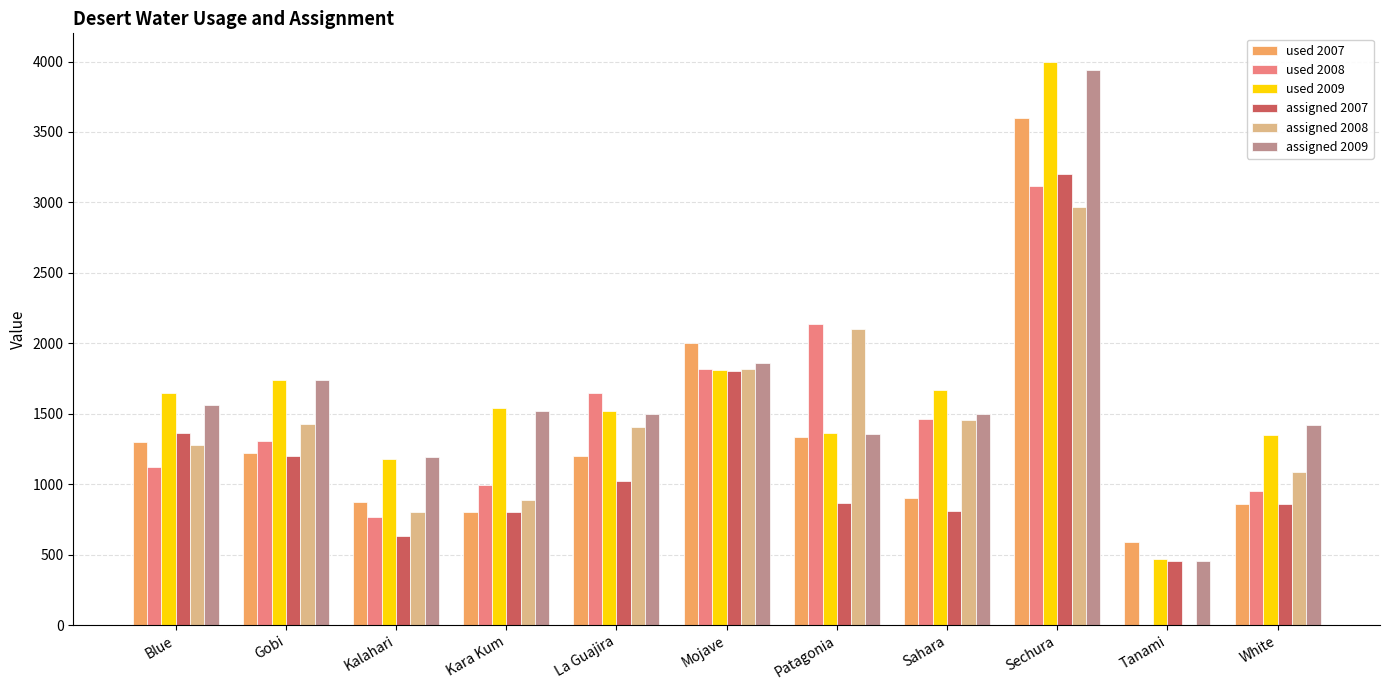

Are the bars grouped side by side (vs. stacked)?

Yes